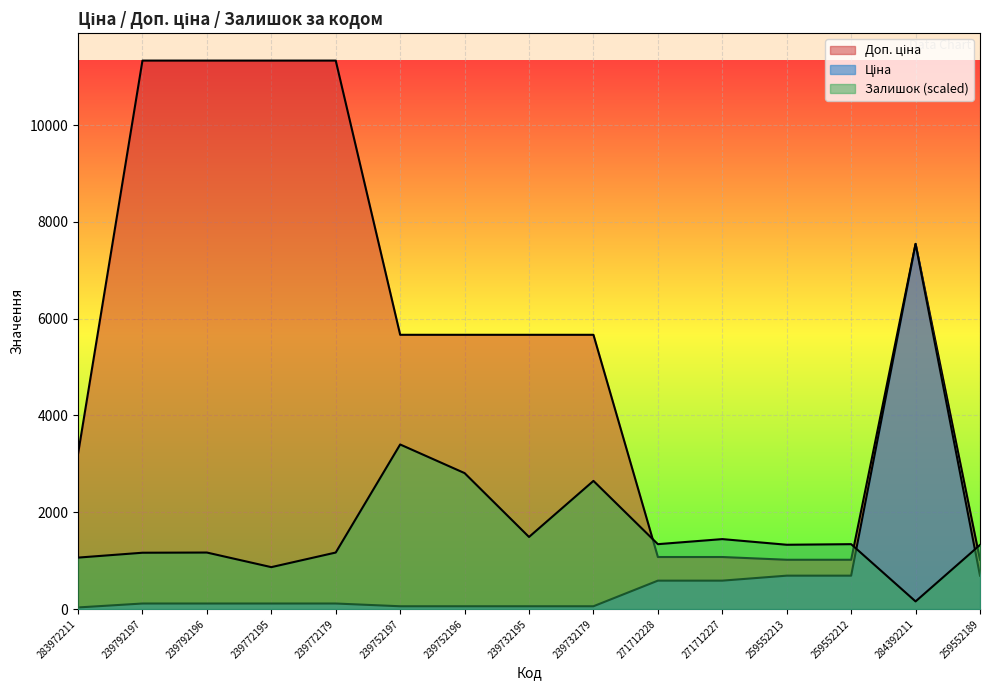

What is the label of the 6th point from the right?

271712228